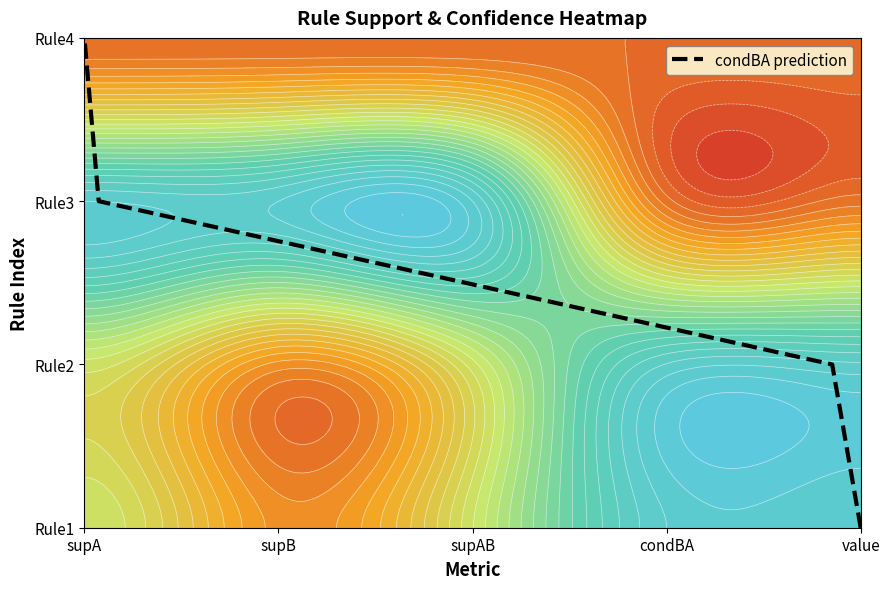

Count the number of data series in this chart.

1